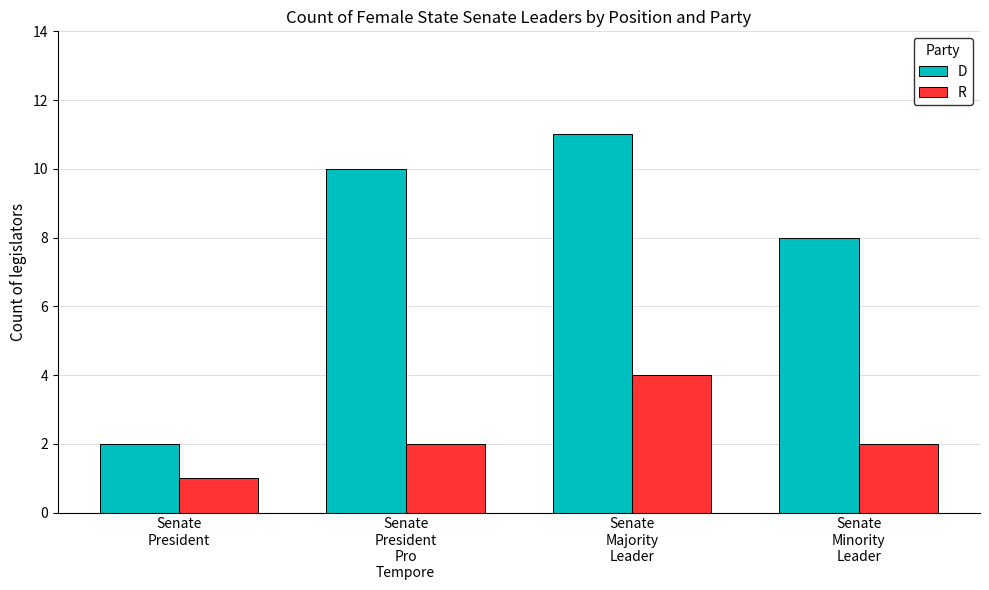

Where is D nearest to the value 6?

Senate
Minority
Leader